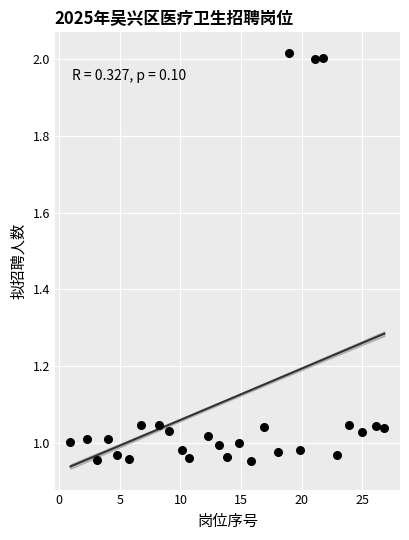

What is the range of Y values (max minus min)?

1.1